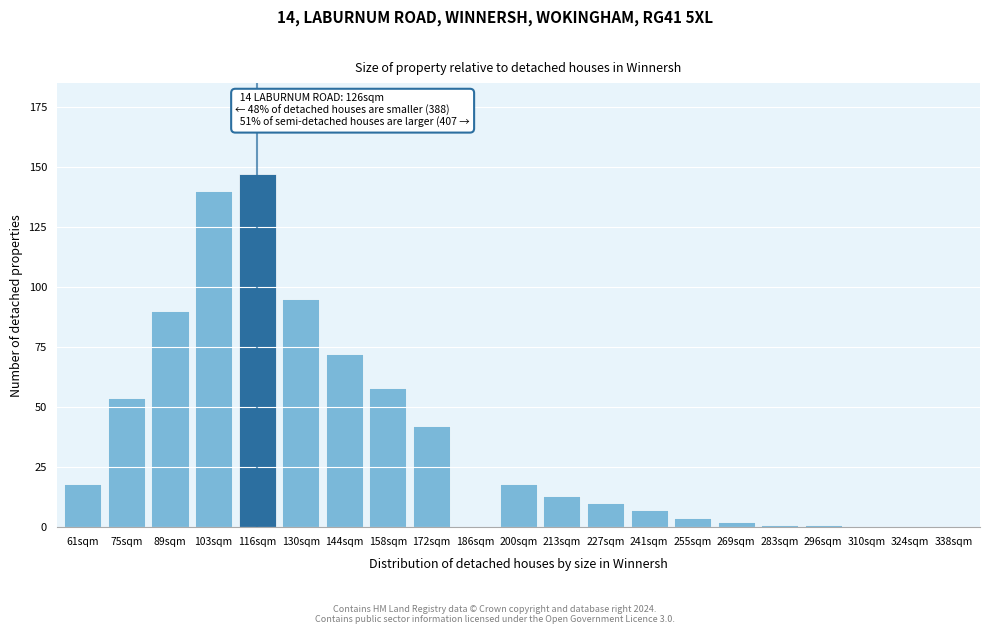

Reading left to right, what are all the values shown in this chart?

61sqm=18	75sqm=54	89sqm=90	103sqm=140	116sqm=147	130sqm=95	144sqm=72	158sqm=58	172sqm=42	186sqm=0	200sqm=18	213sqm=13	227sqm=10	241sqm=7	255sqm=4	269sqm=2	283sqm=1	296sqm=1	310sqm=0	324sqm=0	338sqm=0